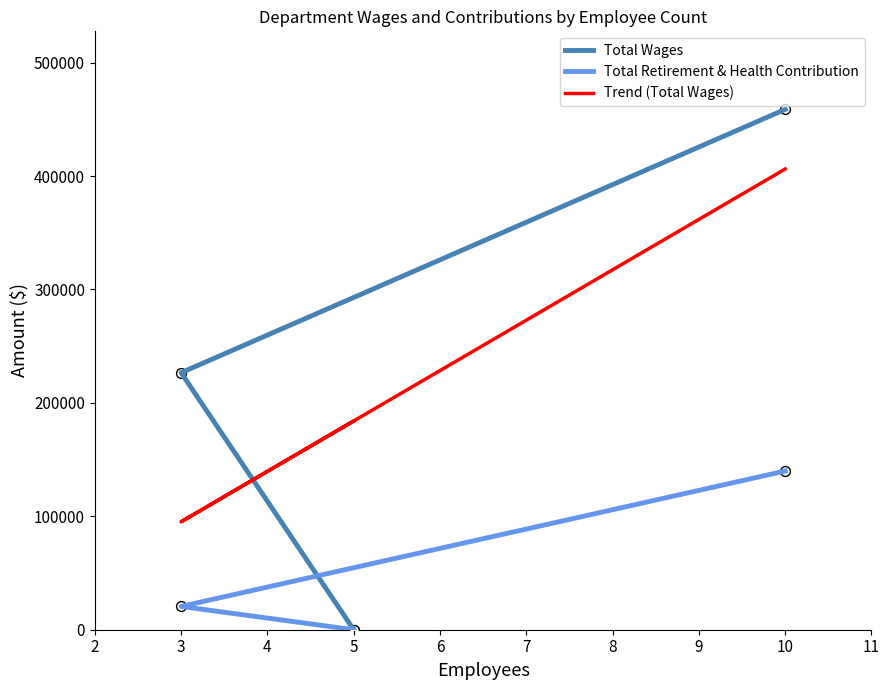

Which series reaches the minimum Y coordinate?

Total Wages